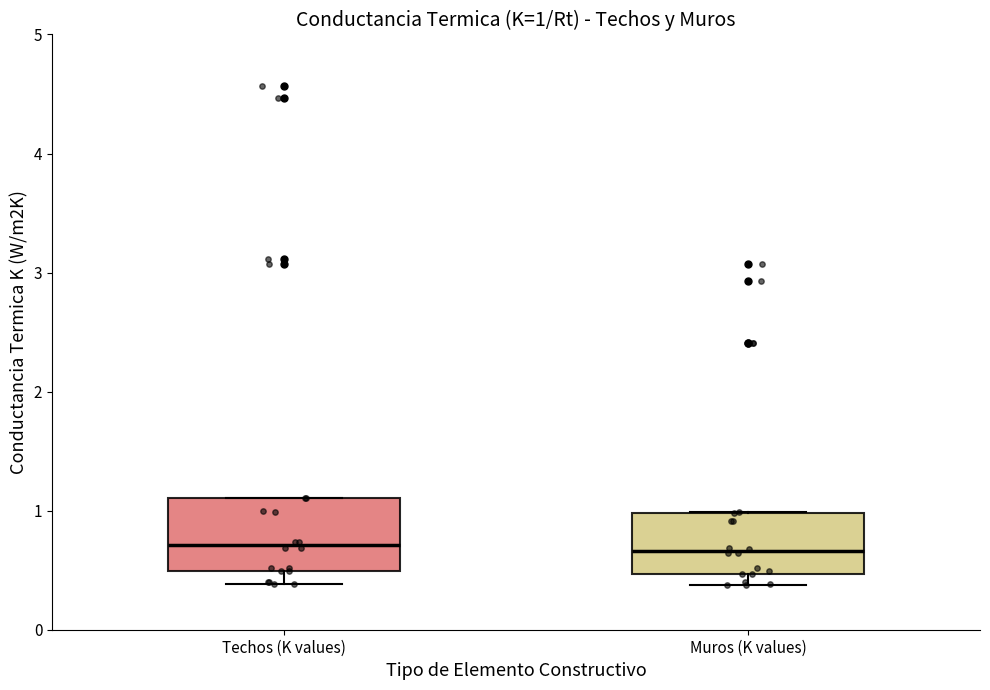

Comparing the boxes themselves (not the whiskers), which one is the tallest?

Techos (K values)